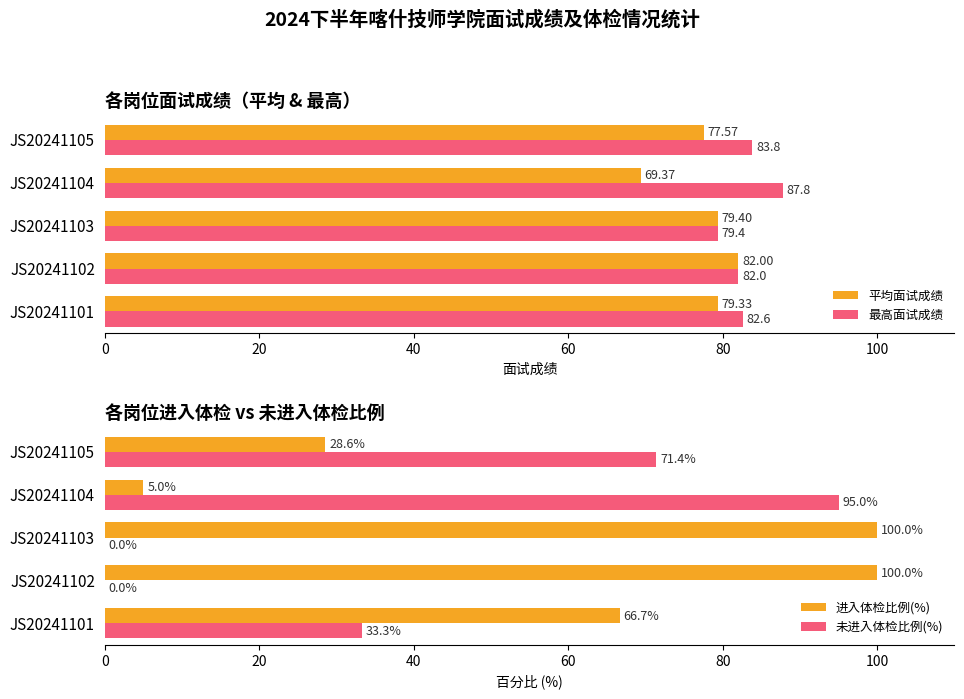

Which series has the largest total across all categories?

最高面试成绩